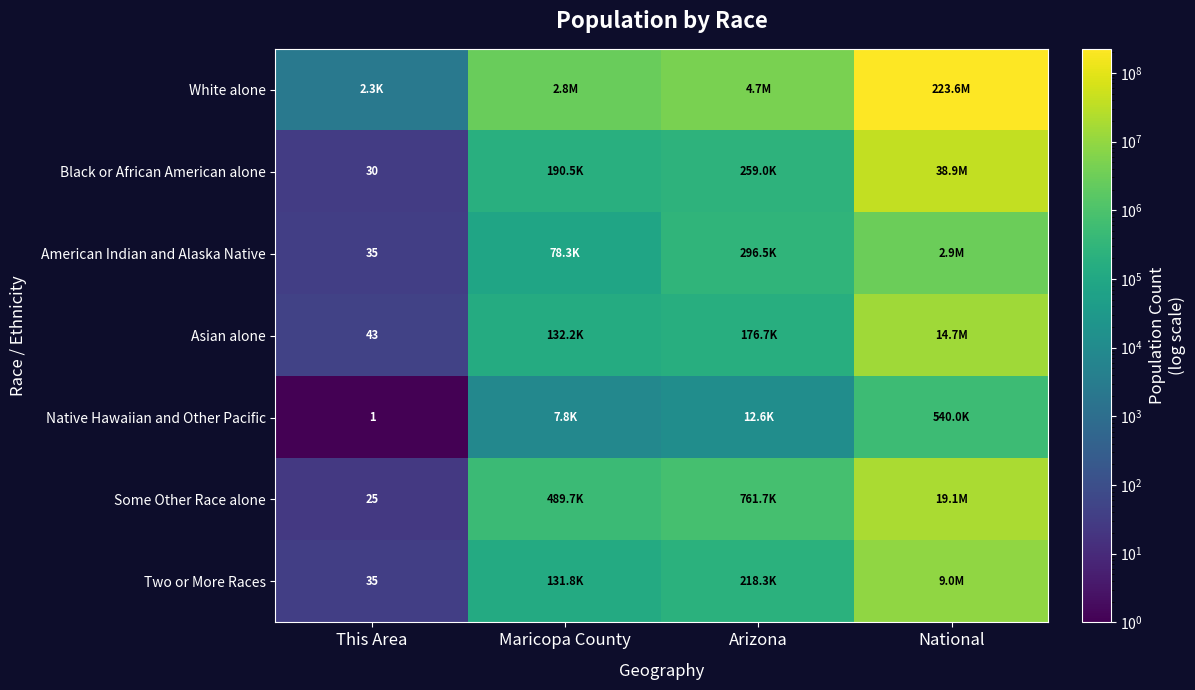

Is it true that Native Hawaiian and Other Pacific equals 1 at This Area?

True